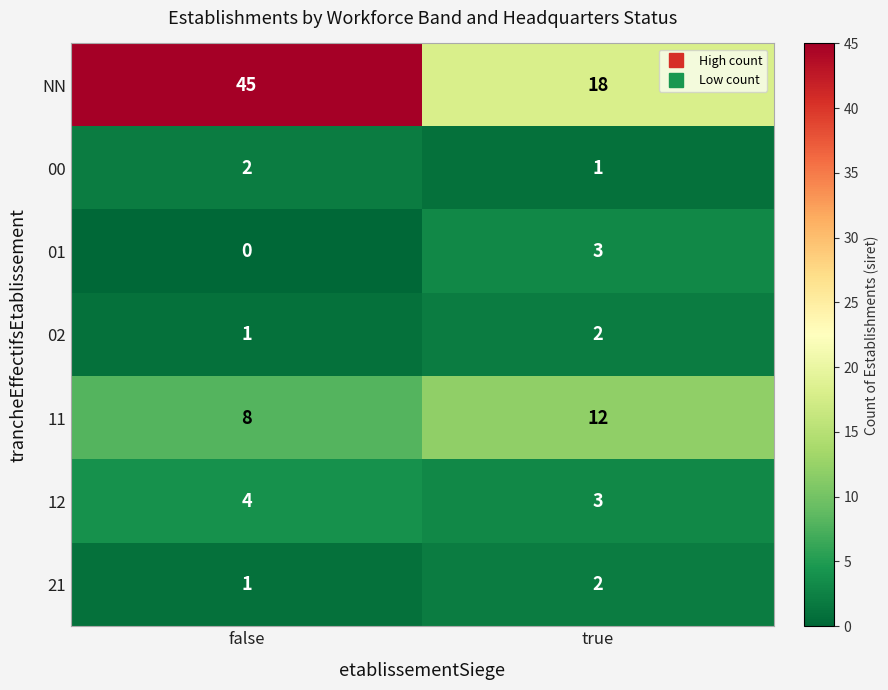

Which category has the lowest value across all series?

false